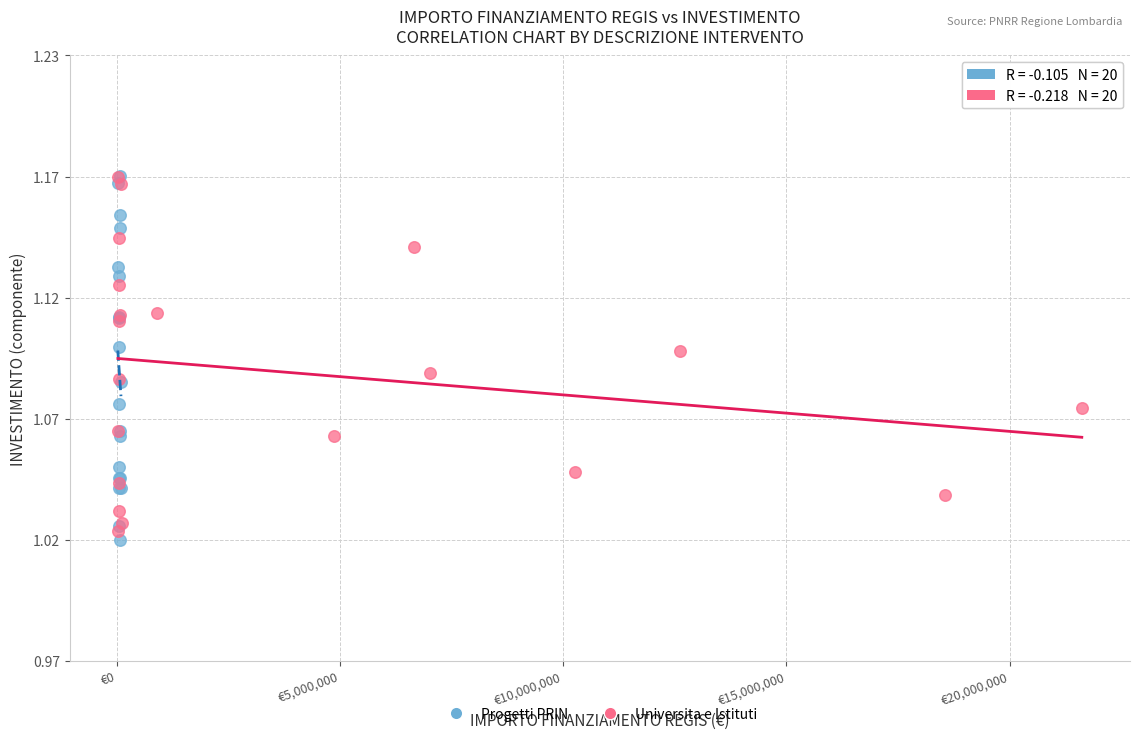

What are all the series names shown in the legend?

Progetti PRIN, Universita e Istituti